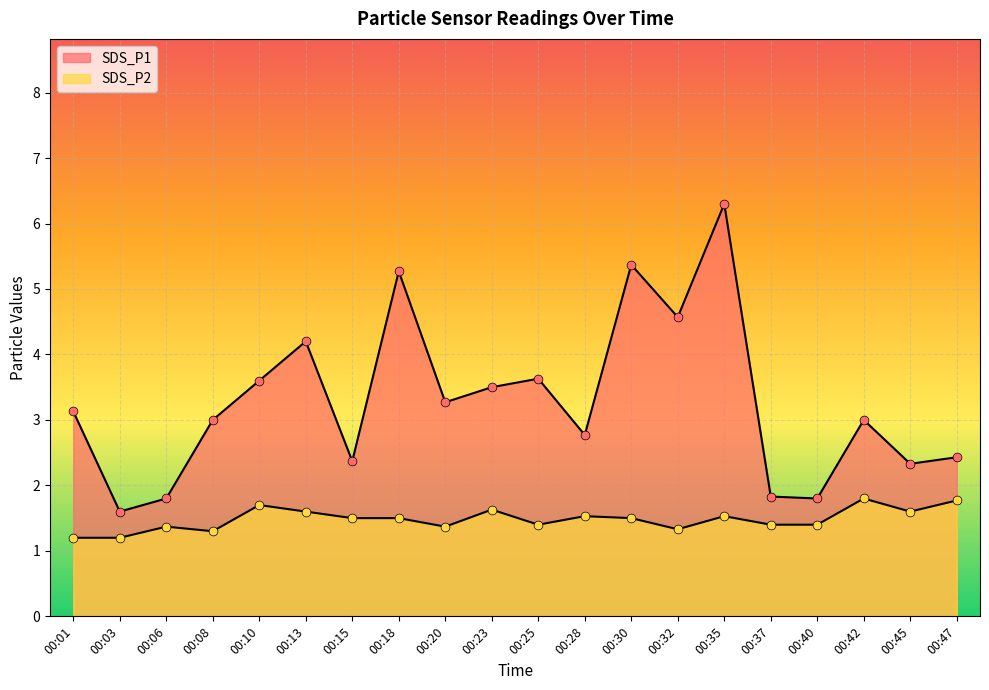

Is the value of SDS_P2 at 00:03 greater than the value of SDS_P1 at 00:10?

No